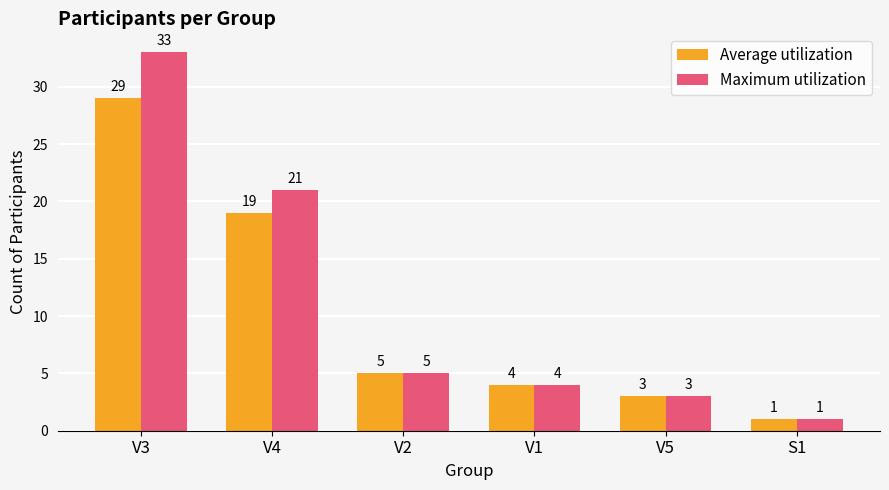

What is the maximum value shown in the chart?

33